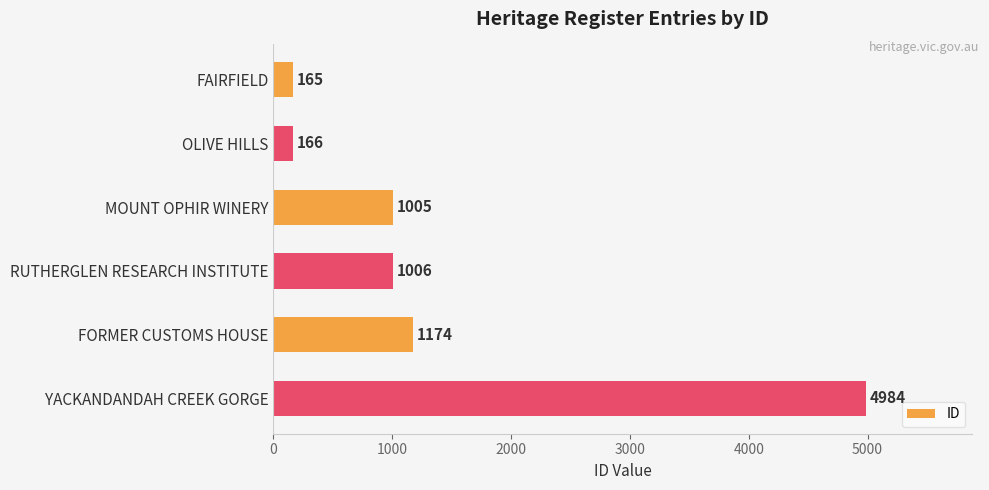

List the labels in order of value, smallest first.

FAIRFIELD, OLIVE HILLS, MOUNT OPHIR WINERY, RUTHERGLEN RESEARCH INSTITUTE, FORMER CUSTOMS HOUSE, YACKANDANDAH CREEK GORGE